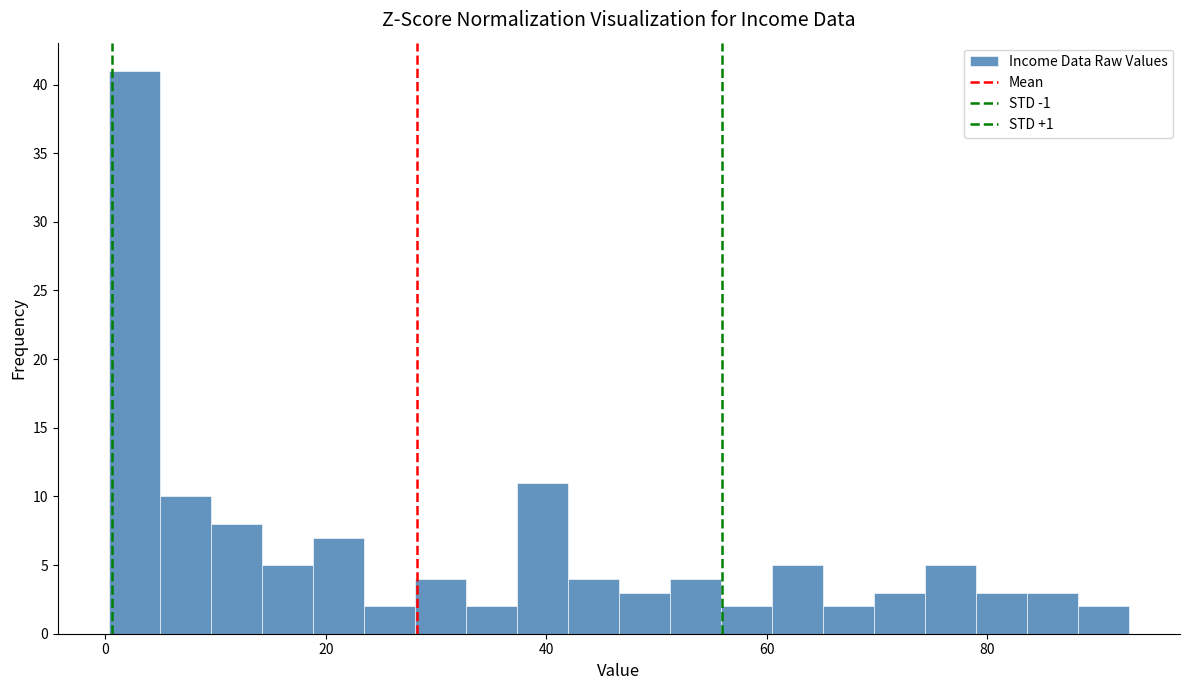

Read against the x-axis, roughly where is the centre of the tallest bar?

2